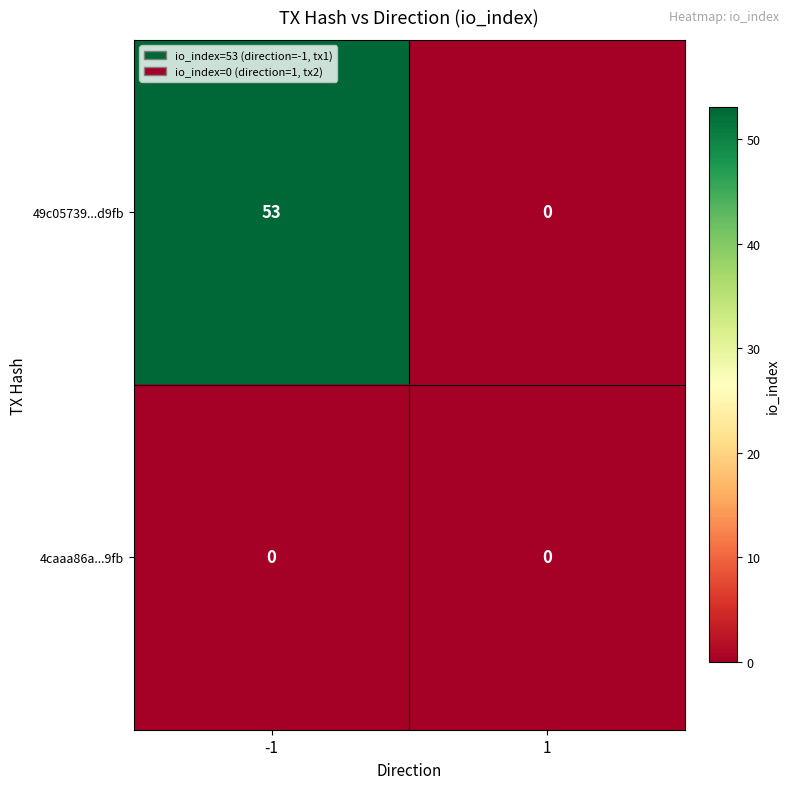

The value of 49c05739...d9fb at -1 is 94. True or false?

False